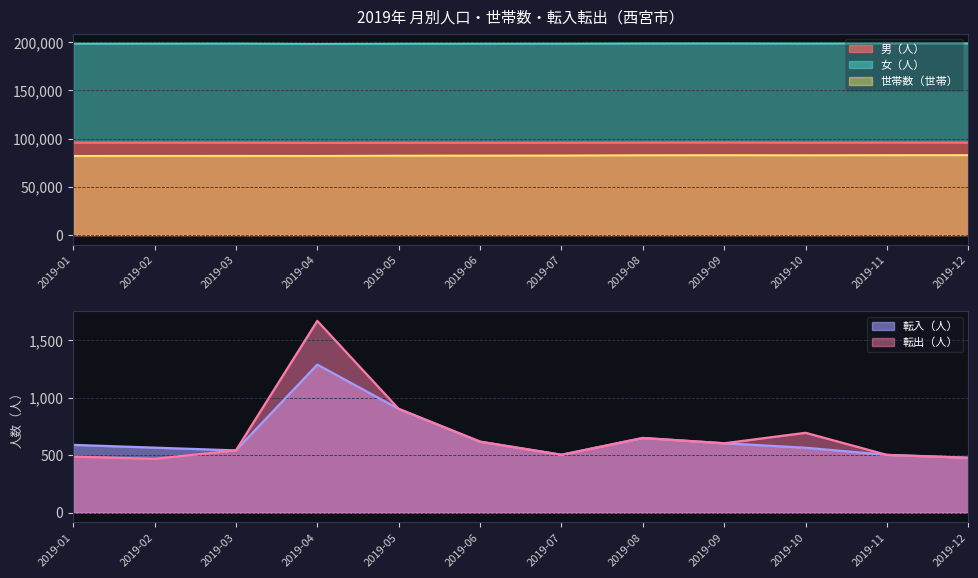

At which label does 男（人） reach its minimum?

2019-04